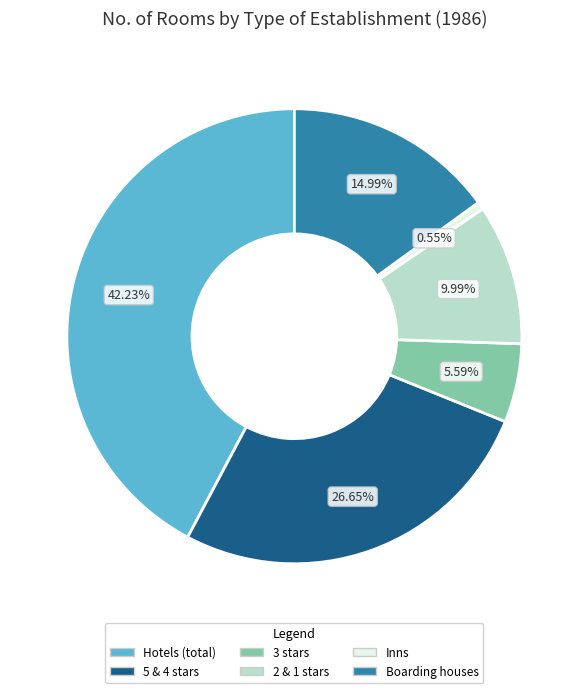

Which category has the biggest portion of the pie?

Hotels